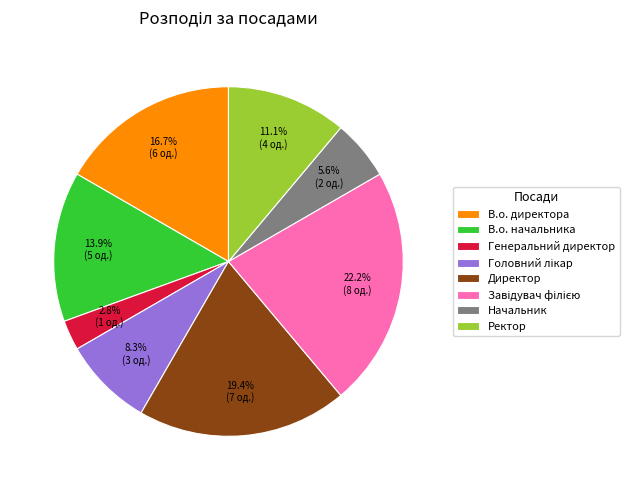

What is the ratio of the value at В.о. начальника to the value at В.о. директора?

0.8